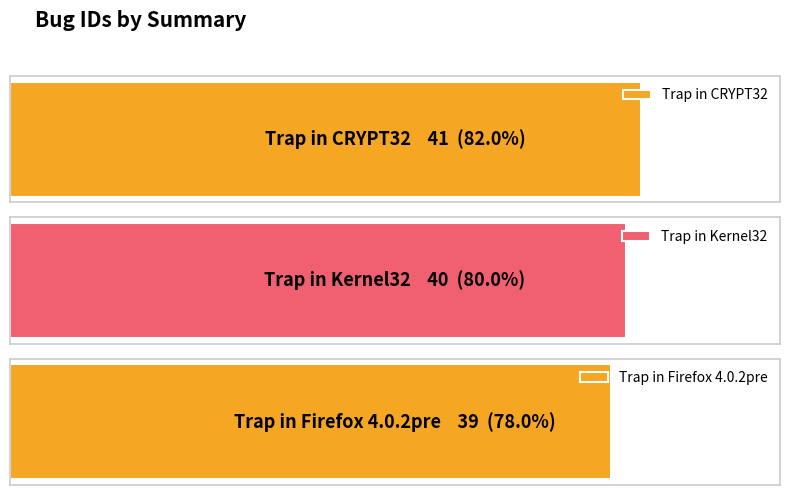

Where is the data nearest to the value 40?

Trap in Kernel32